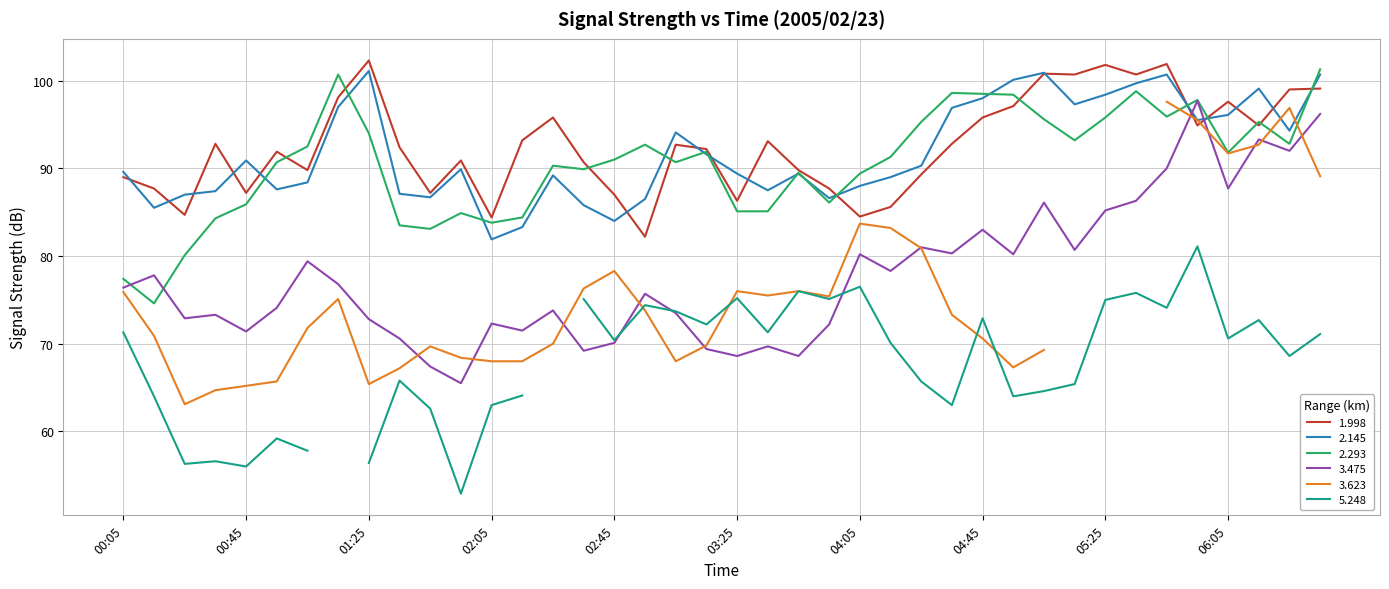

What is the highest value of the 1.998 series?

102.3